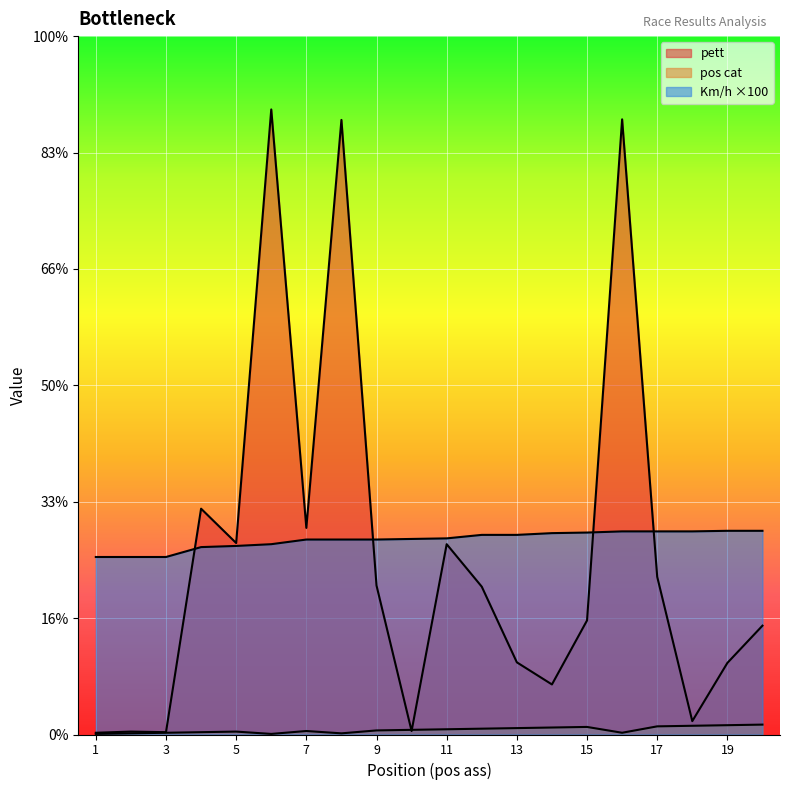

Which category has the highest value in the Km/h series?

19